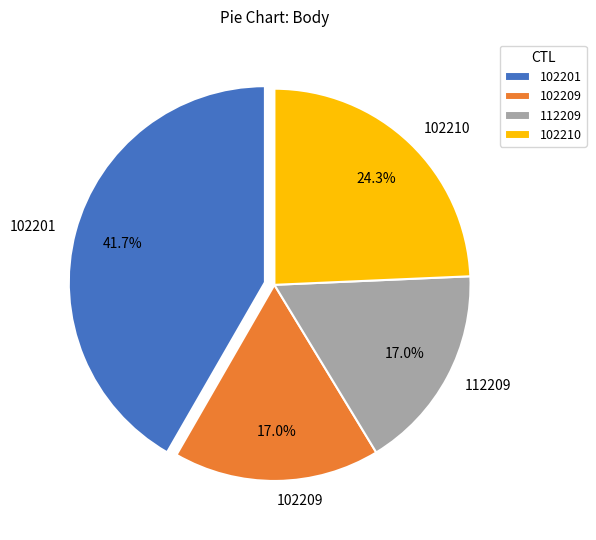

Count the number of slices in the pie.

4